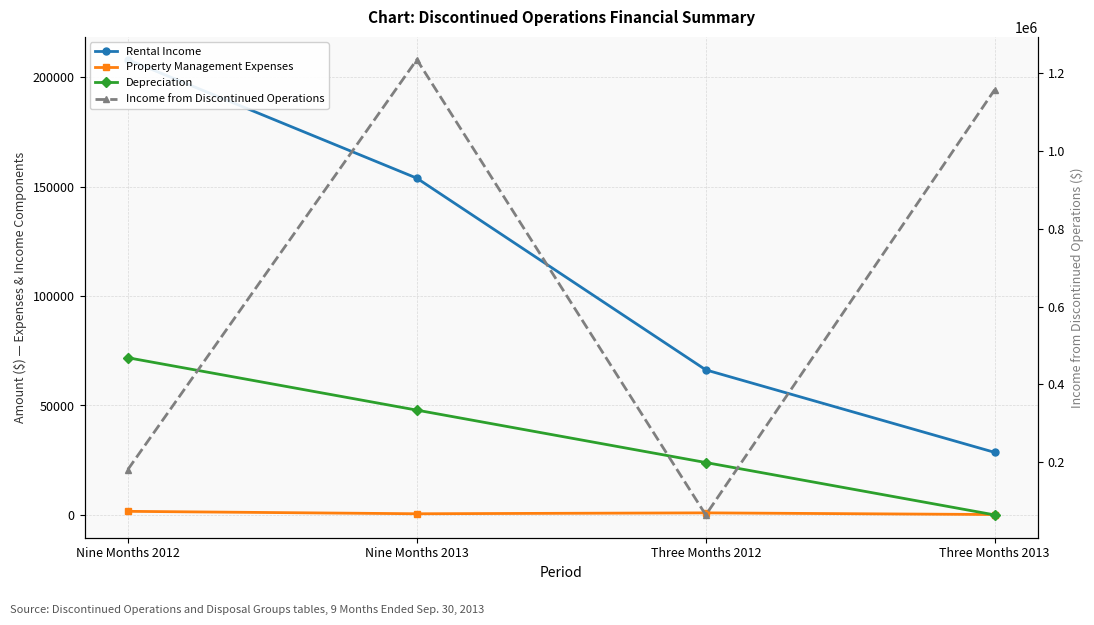

What is the label of the 3rd point from the right?

Nine Months 2013